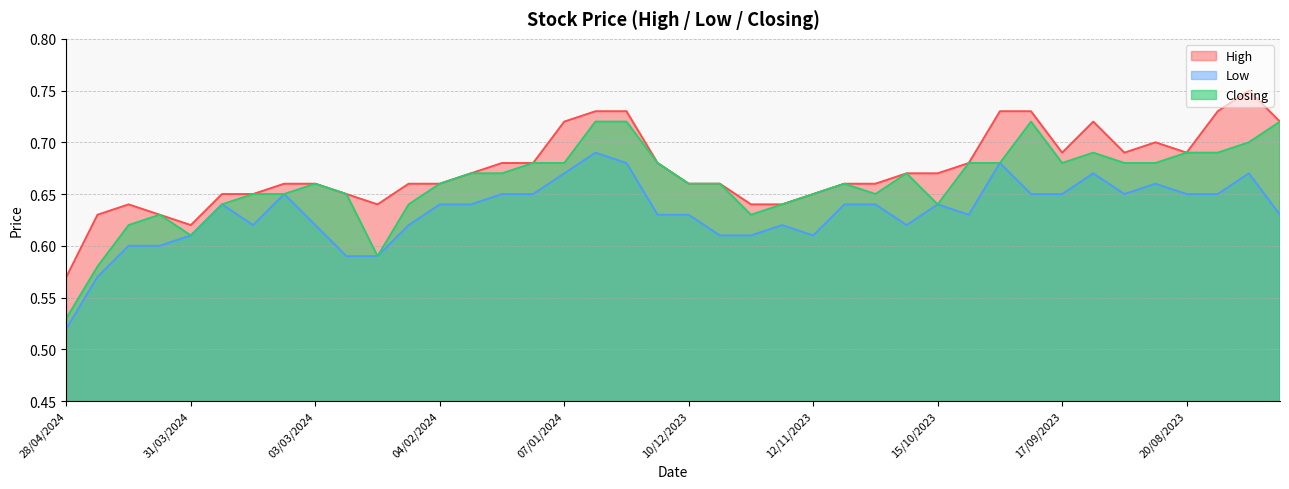

Reading left to right, transcribe all the data shown in this chart.

High: 0.6	0.6	0.6	0.6	0.6	0.7	0.7	0.7	0.7	0.7	0.6	0.7	0.7	0.7	0.7	0.7	0.7	0.7	0.7	0.7	0.7	0.7	0.6	0.6	0.7	0.7	0.7	0.7	0.7	0.7	0.7	0.7	0.7	0.7	0.7	0.7	0.7	0.7	0.8	0.7
Low: 0.5	0.6	0.6	0.6	0.6	0.6	0.6	0.7	0.6	0.6	0.6	0.6	0.6	0.6	0.7	0.7	0.7	0.7	0.7	0.6	0.6	0.6	0.6	0.6	0.6	0.6	0.6	0.6	0.6	0.6	0.7	0.7	0.7	0.7	0.7	0.7	0.7	0.7	0.7	0.6
Closing: 0.5	0.6	0.6	0.6	0.6	0.6	0.7	0.7	0.7	0.7	0.6	0.6	0.7	0.7	0.7	0.7	0.7	0.7	0.7	0.7	0.7	0.7	0.6	0.6	0.7	0.7	0.7	0.7	0.6	0.7	0.7	0.7	0.7	0.7	0.7	0.7	0.7	0.7	0.7	0.7